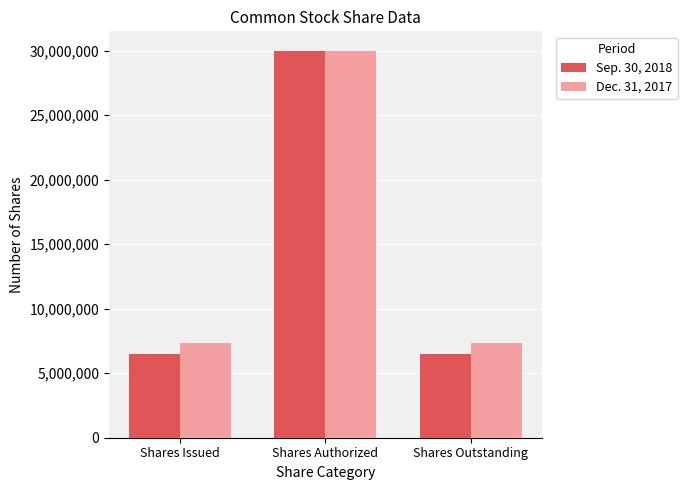

What value does the Sep. 30, 2018 series have at Shares Issued, to the nearest 100?

6482800